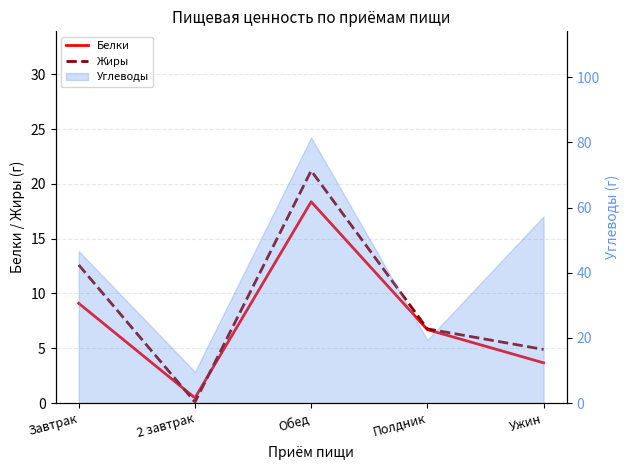

Which series changed the most between 2 завтрак and Обед?

Жиры